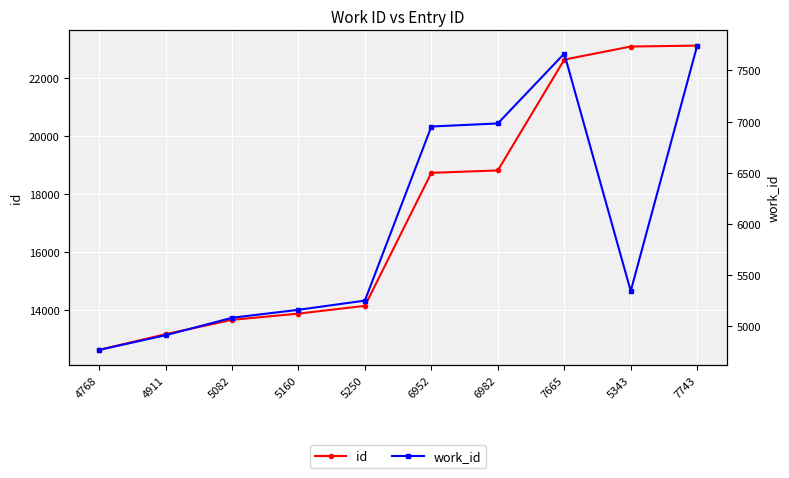

Which series has the largest range (max minus min)?

id